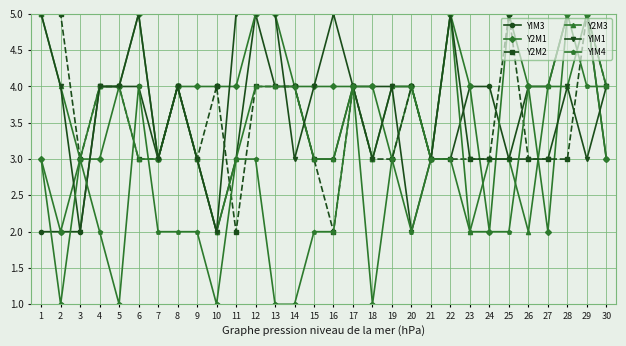

Reading left to right, transcribe all the data shown in this chart.

YIM3: 1=2	2=2	3=2	4=4	5=4	6=4	7=3	8=4	9=3	10=2	11=3	12=5	13=4	14=4	15=3	16=3	17=4	18=4	19=4	20=4	21=3	22=3	23=4	24=4	25=3	26=4	27=4	28=5	29=5	30=3
Y2M1: 1=3	2=2	3=3	4=3	5=4	6=5	7=3	8=4	9=4	10=4	11=4	12=5	13=5	14=4	15=4	16=4	17=4	18=4	19=3	20=4	21=3	22=5	23=4	24=2	25=5	26=4	27=2	28=5	29=5	30=3
Y2M2: 1=5	2=5	3=3	4=4	5=4	6=3	7=3	8=4	9=3	10=4	11=2	12=4	13=4	14=4	15=3	16=2	17=4	18=3	19=3	20=4	21=3	22=3	23=3	24=3	25=5	26=3	27=3	28=3	29=5	30=4
Y2M3: 1=5	2=4	3=3	4=4	5=4	6=3	7=3	8=4	9=3	10=2	11=3	12=4	13=4	14=4	15=3	16=3	17=4	18=3	19=4	20=4	21=3	22=5	23=2	24=3	25=3	26=2	27=4	28=4	29=5	30=4
YIM1: 1=5	2=4	3=2	4=4	5=4	6=5	7=3	8=4	9=3	10=2	11=5	12=5	13=5	14=3	15=4	16=5	17=4	18=3	19=4	20=2	21=3	22=5	23=3	24=3	25=3	26=3	27=3	28=4	29=3	30=4
YIM4: 1=3	2=1	3=3	4=2	5=1	6=4	7=2	8=2	9=2	10=1	11=3	12=3	13=1	14=1	15=2	16=2	17=4	18=1	19=3	20=2	21=3	22=3	23=2	24=2	25=2	26=4	27=4	28=5	29=4	30=4